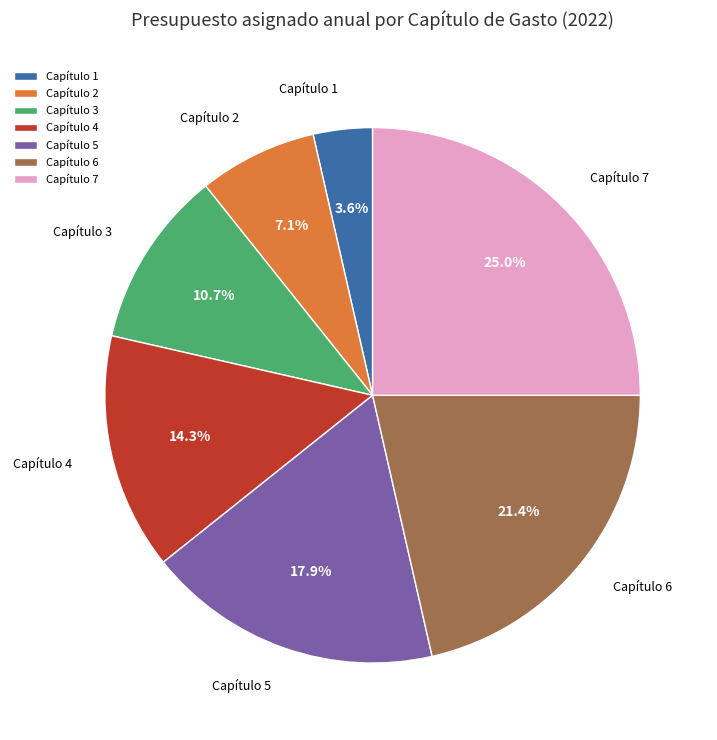

Between Capítulo 3 and Capítulo 6, which is larger?

Capítulo 6